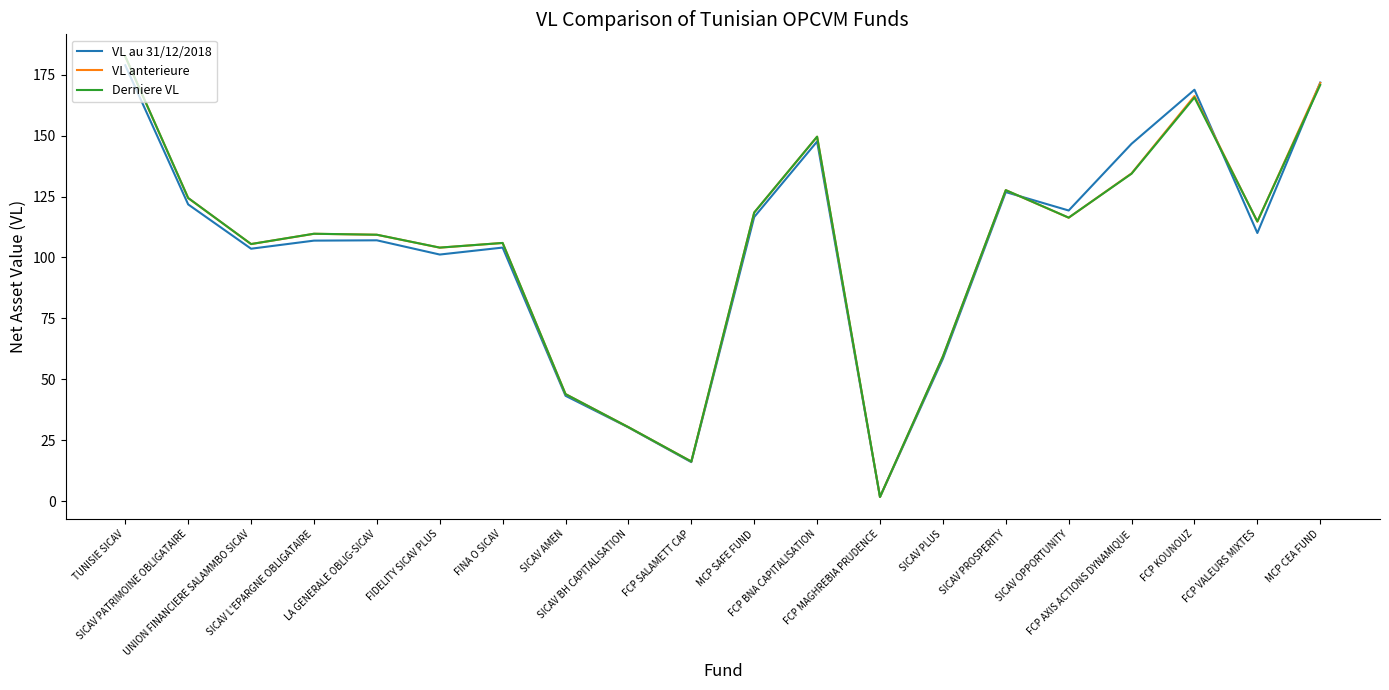

Which series has the widest spread of values?

Derniere VL